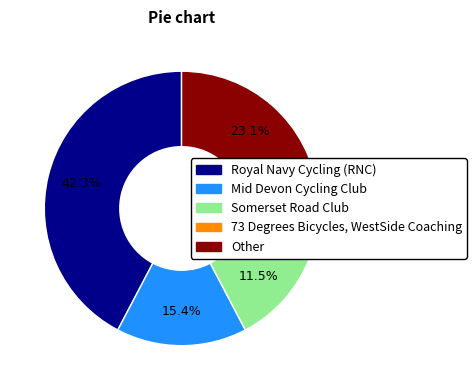

How many segments does this pie chart have?

5